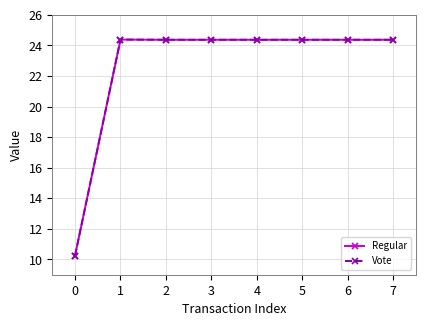

Reading left to right, list all the values displayed in this chart.

Regular: 10.2	24.4	24.4	24.4	24.4	24.4	24.4	24.4
Vote: 10.2	24.4	24.4	24.4	24.4	24.4	24.4	24.4